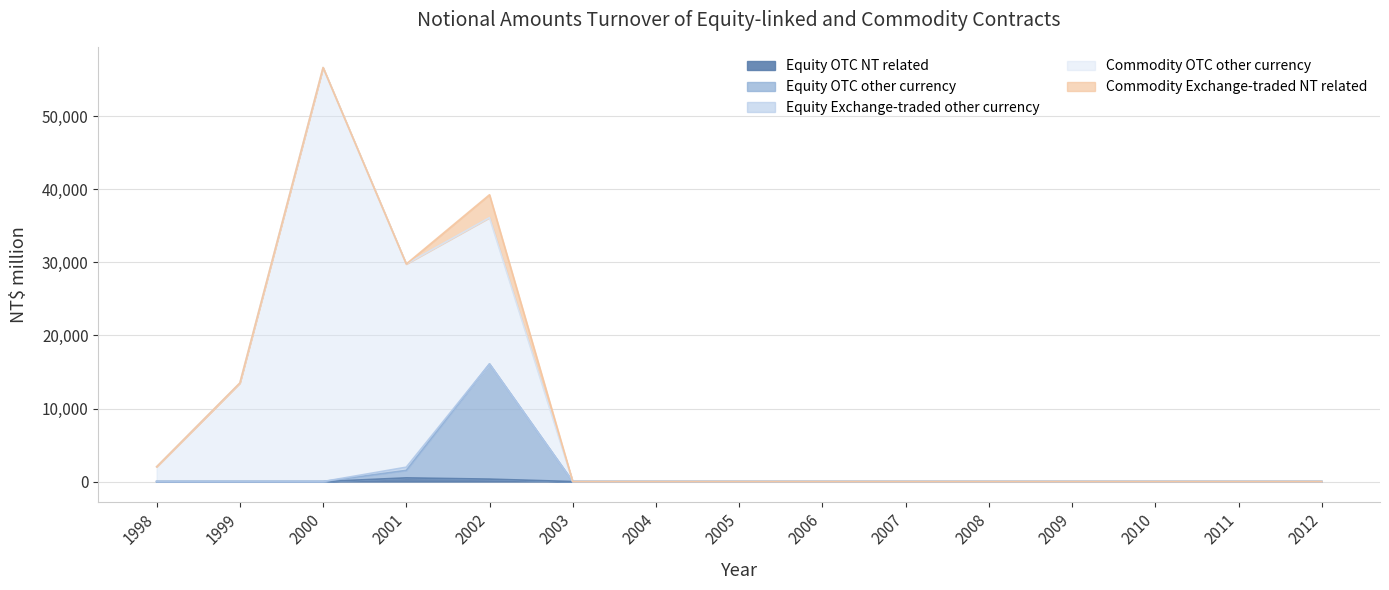

True or false: Equity OTC NT related has more than 0 interior local peaks.

True